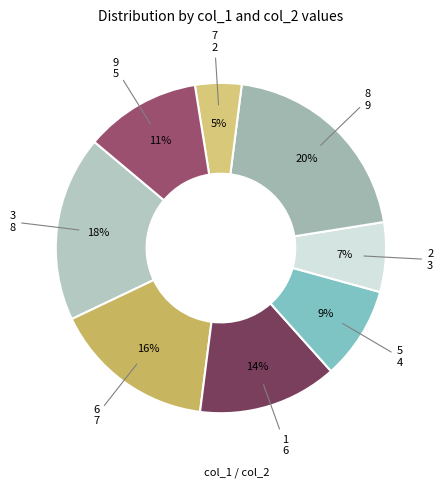

To the nearest percent, what is the average slice percentage?

12%